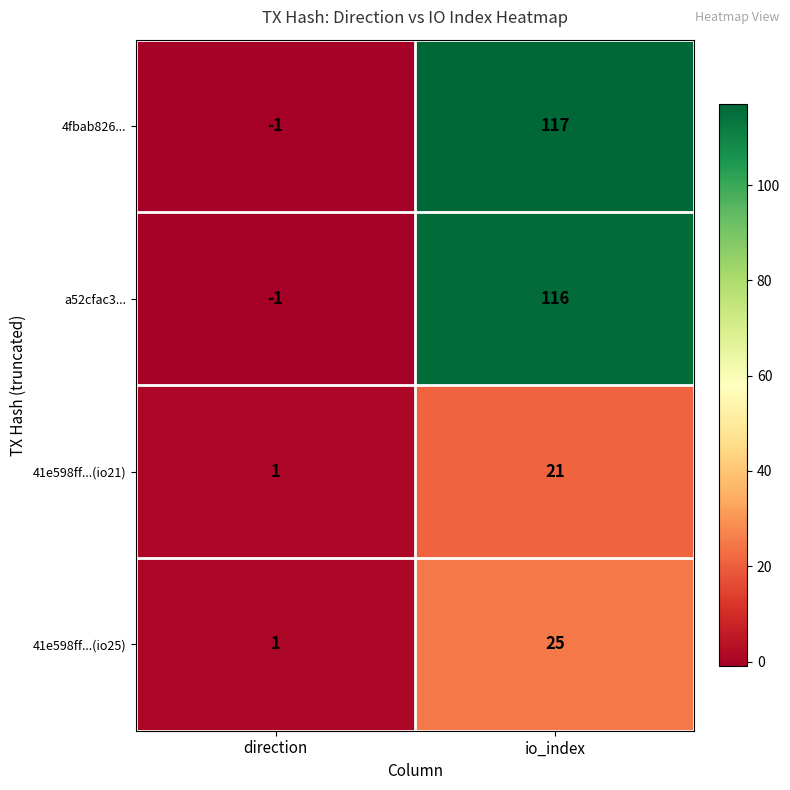

How many distinct data groups are displayed?

4